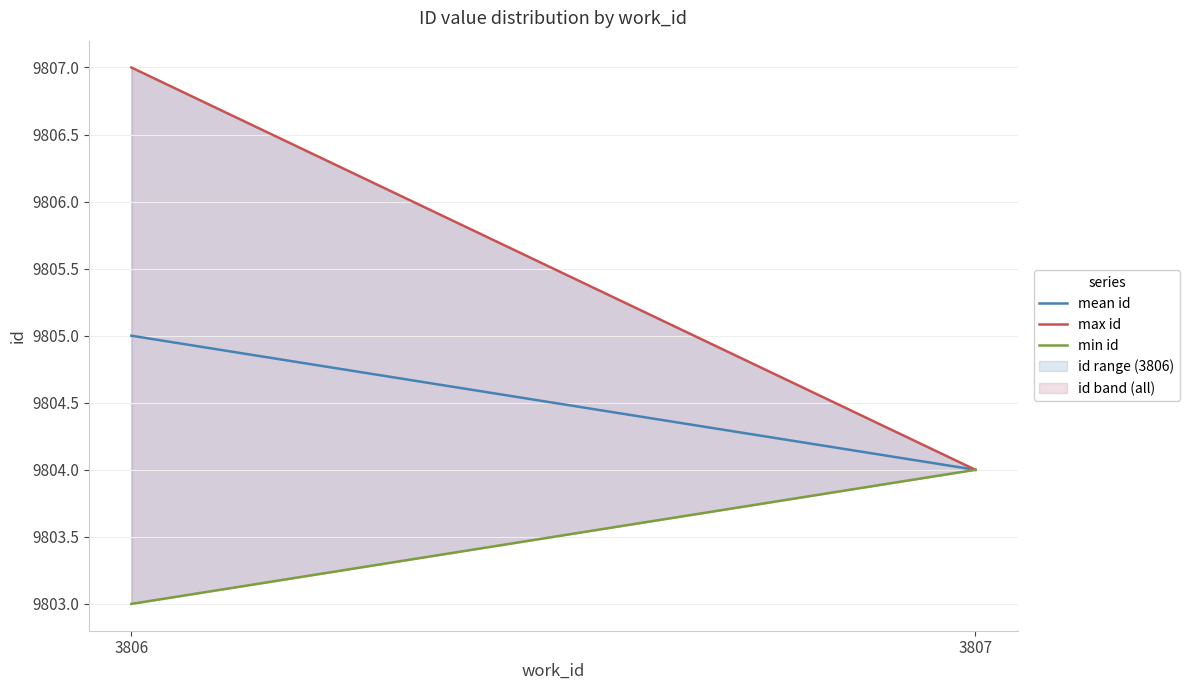

What is the maximum value shown in the chart?

9807